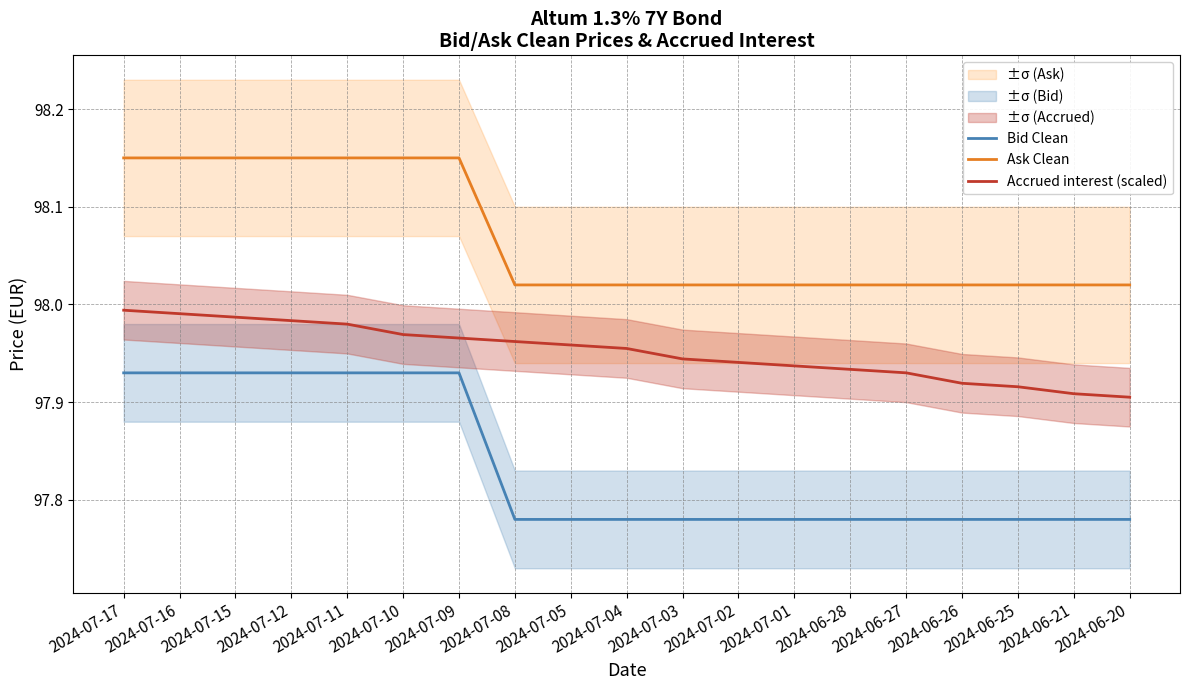

What is the difference between the maximum and minimum values in the Accrued interest (scaled) series?

0.1